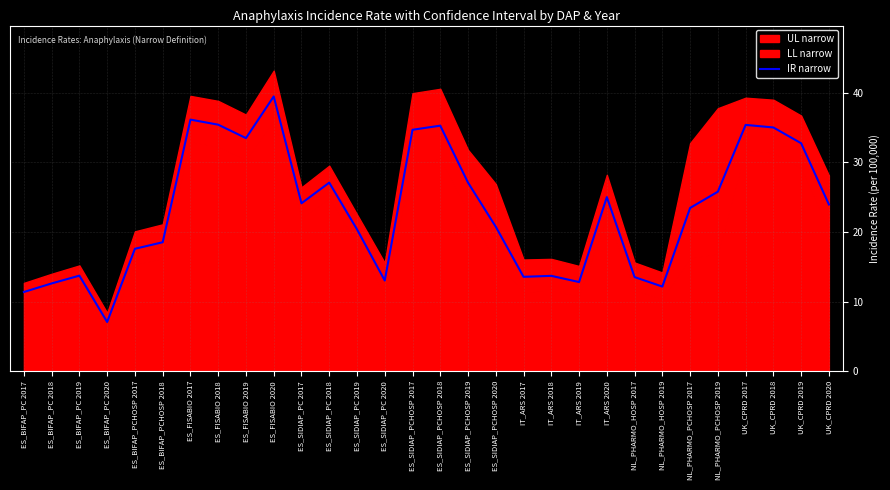

How many interior local valleys (lower than both neighbors) does the data have?

7